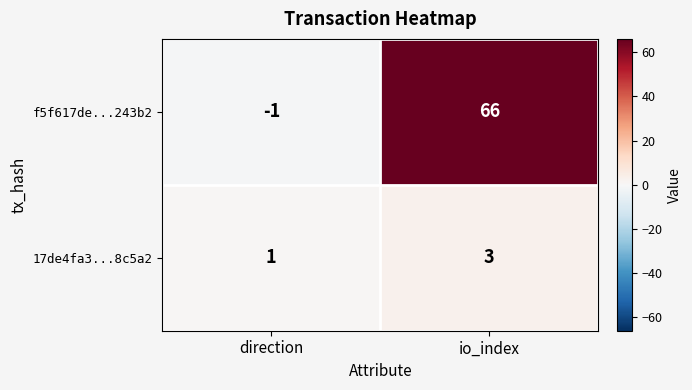

What is the sum of all f5f617de...243b2 values?

65